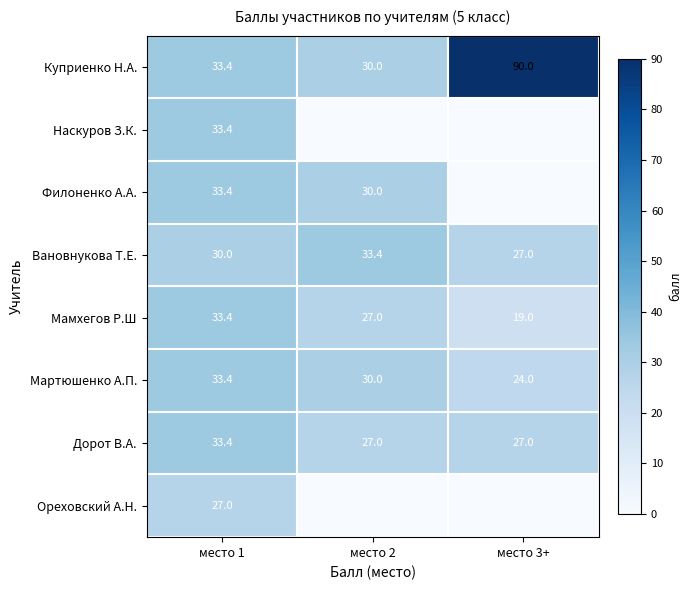

Which has a higher value, место 2 or место 1?

место 1